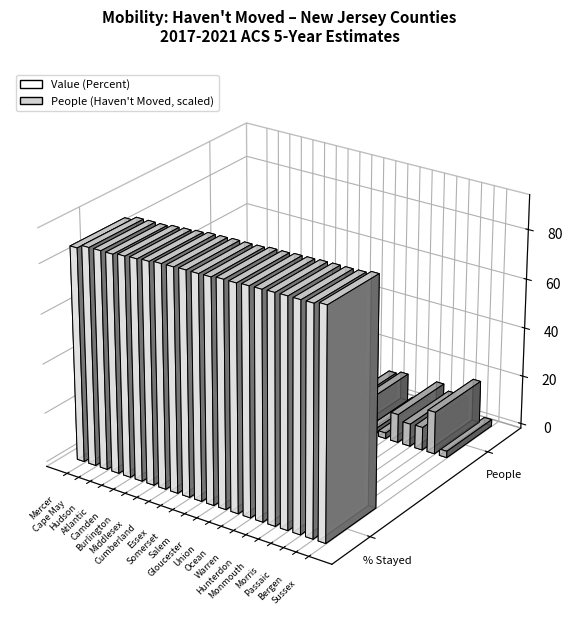

What is the approximate value of People (Haven't Moved) at Cumberland?

137705.0